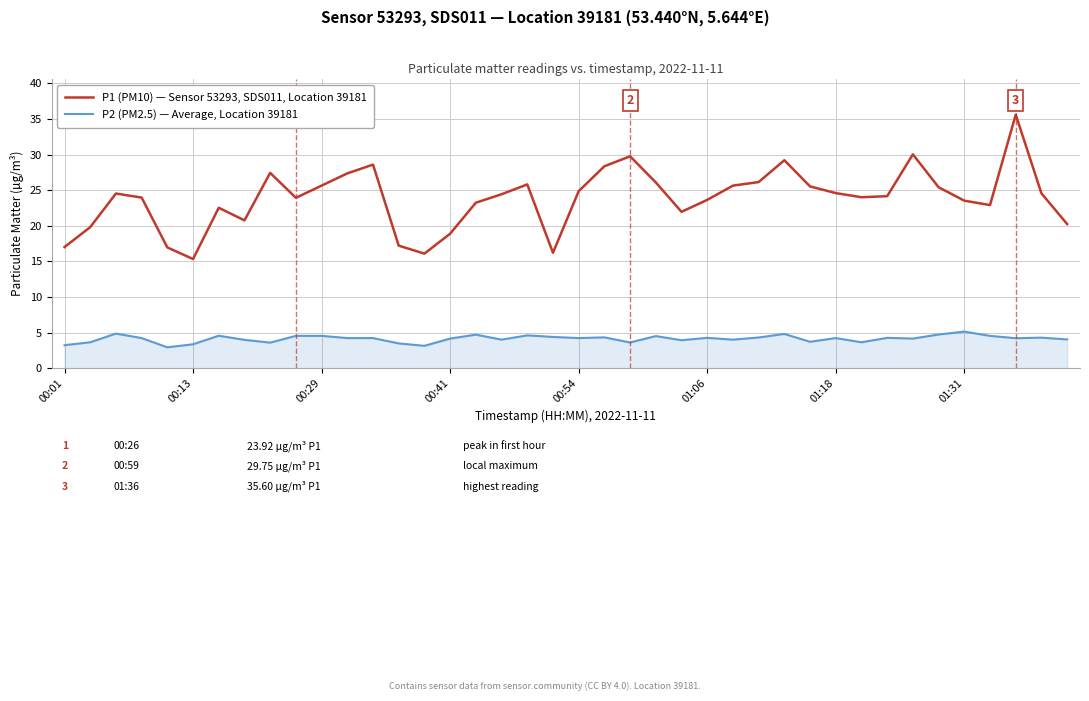

List the series in order of their peak value, lowest first.

P2 (PM2.5) — Average, Location 39181, P1 (PM10) — Sensor 53293, SDS011, Location 39181